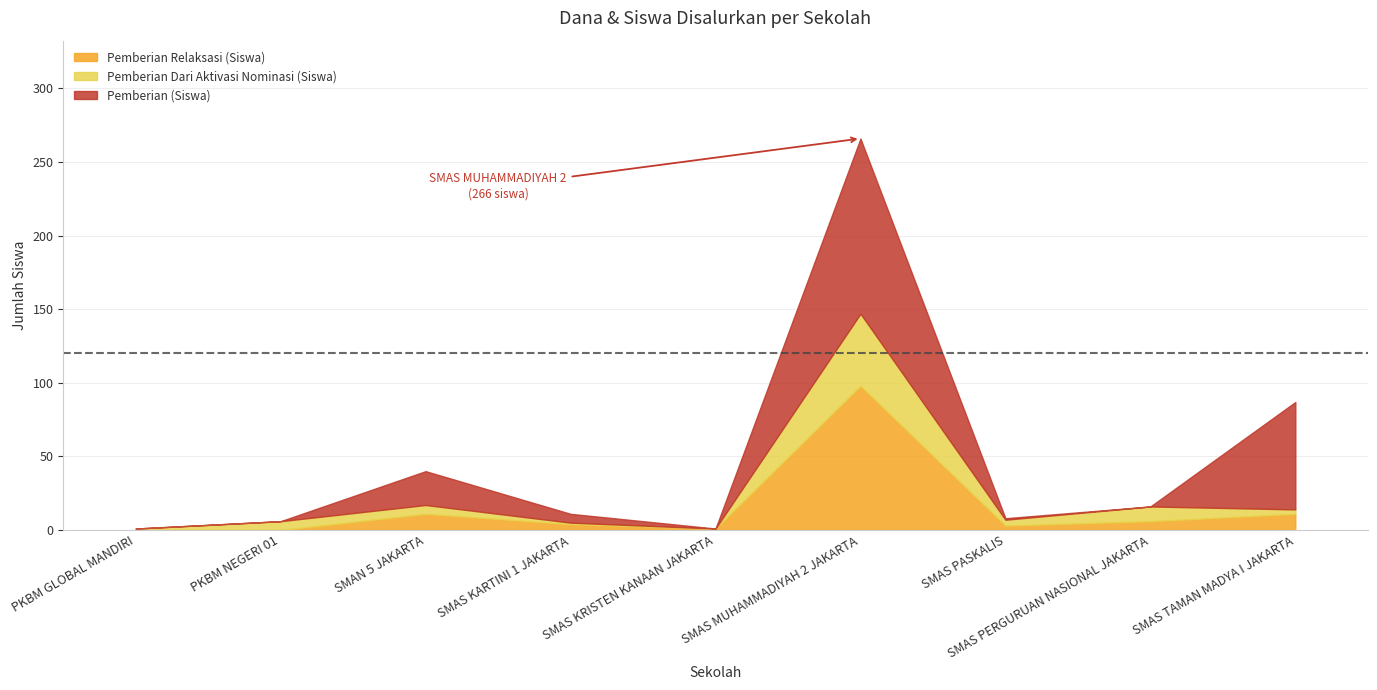

Where is the first local minimum for Pemberian Relaksasi Dana?

SMAS KRISTEN KANAAN JAKARTA